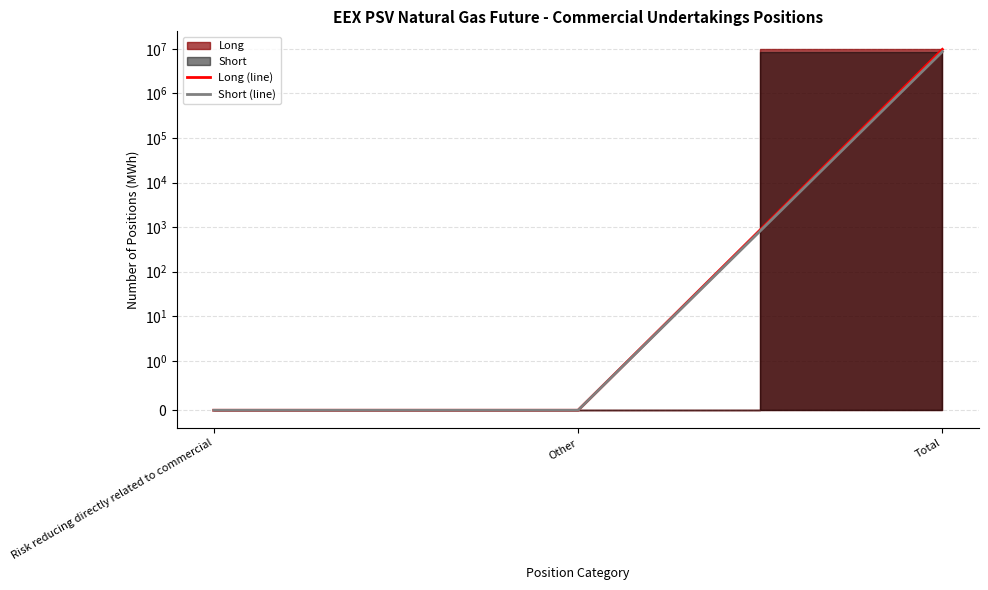

True or false: Long (line) has a value of 13801453 at Total.

False